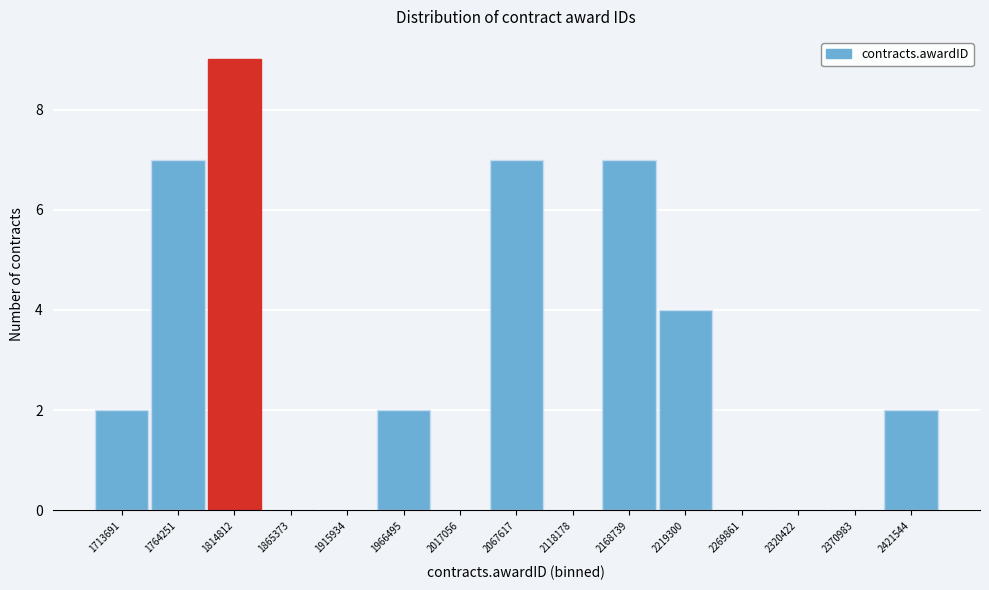

Reading left to right, extract all data points from this chart.

1713691=2	1764251=7	1814812=9	1865373=0	1915934=0	1966495=2	2017056=0	2067617=7	2118178=0	2168739=7	2219300=4	2269861=0	2320422=0	2370983=0	2421544=2